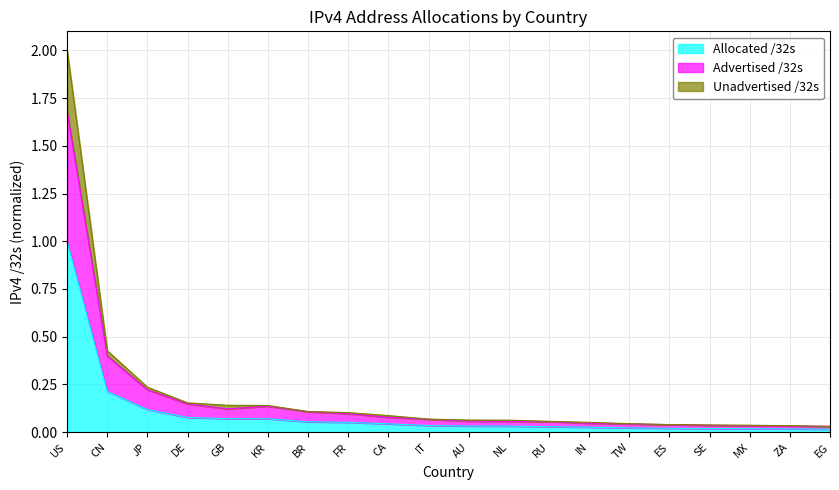

The value of Allocated /32s at EG is 0.0. True or false?

True